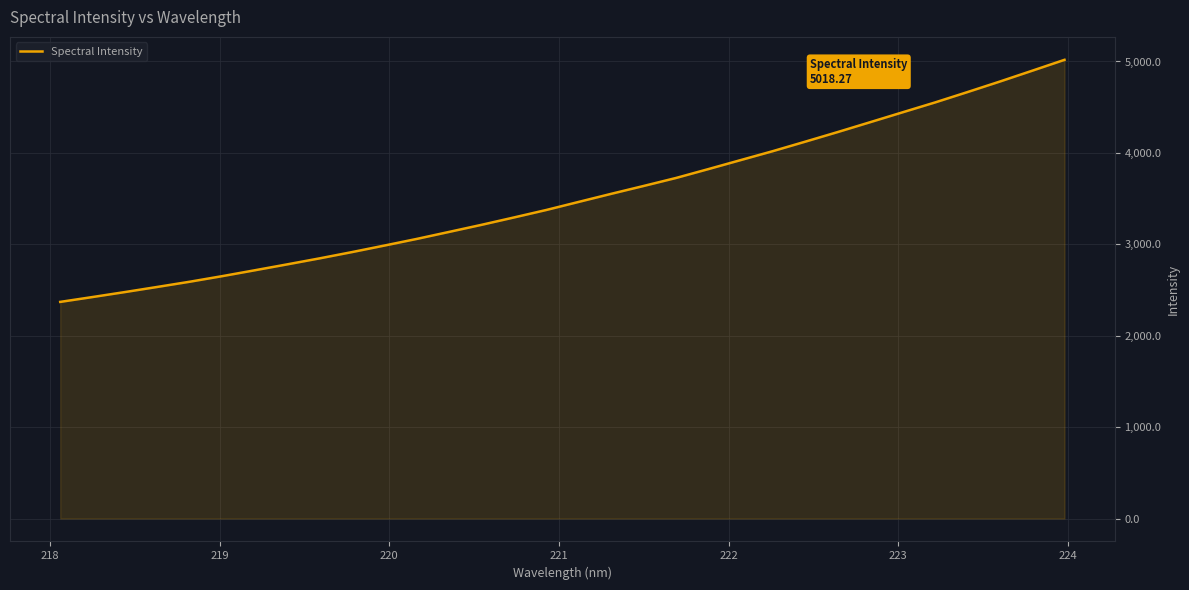

What is the minimum value shown in the chart?

2369.9